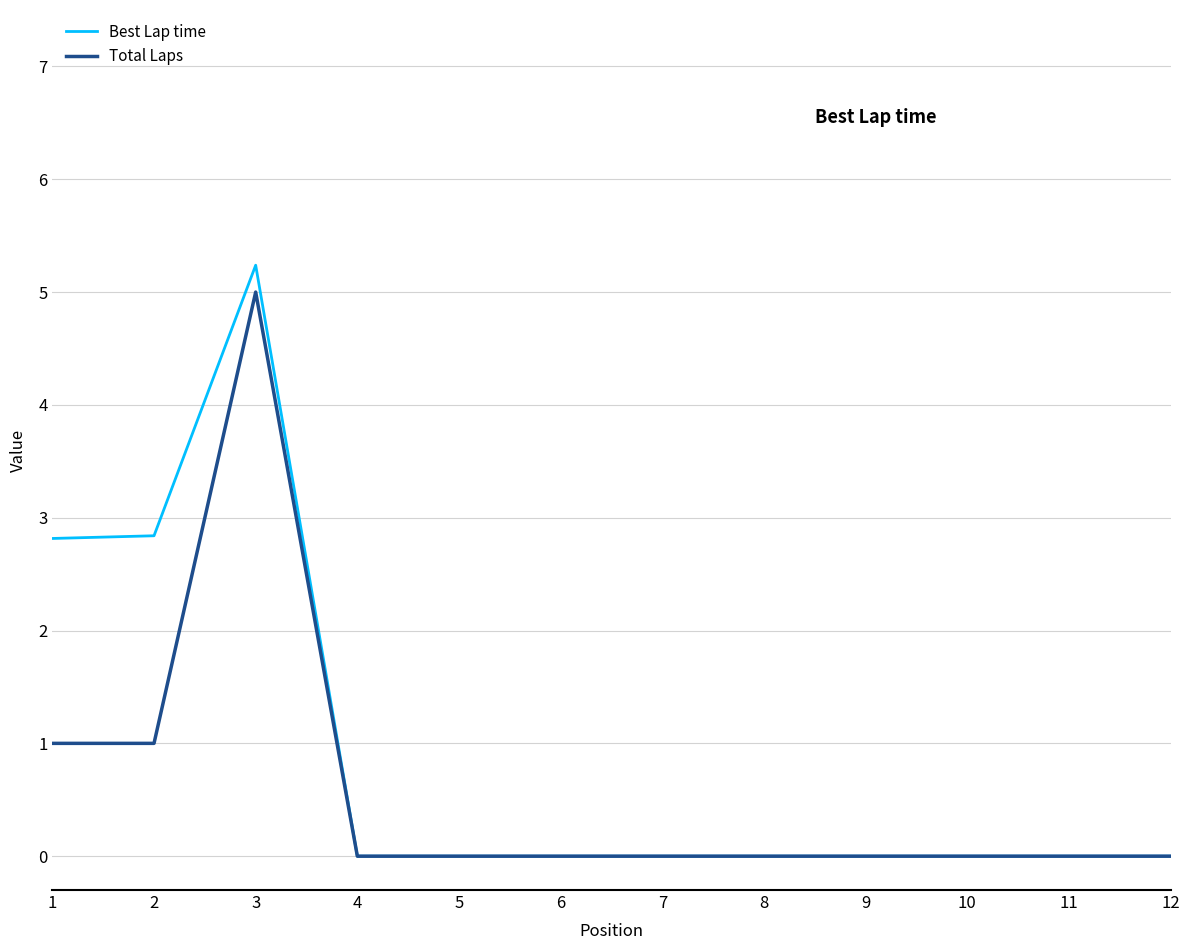

List the series in order of their overall mean, highest first.

Best Lap time, Total Laps